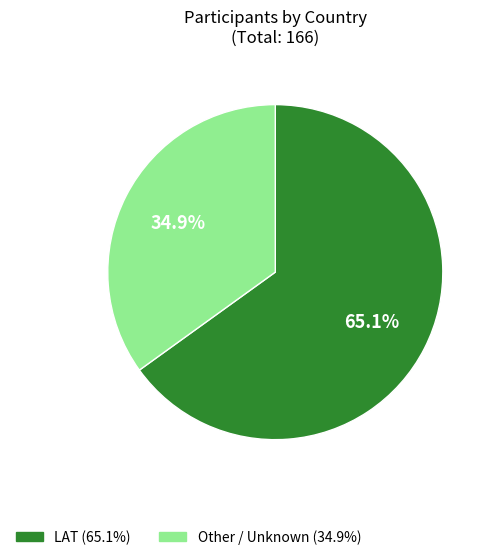

What percentage is the Other slice, to the nearest percent?

35%